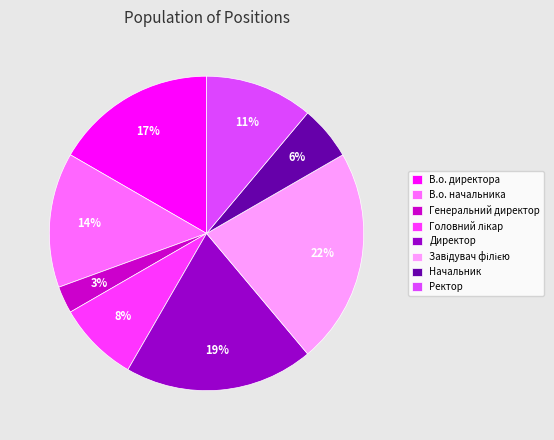

Is there a majority slice in this chart?

No